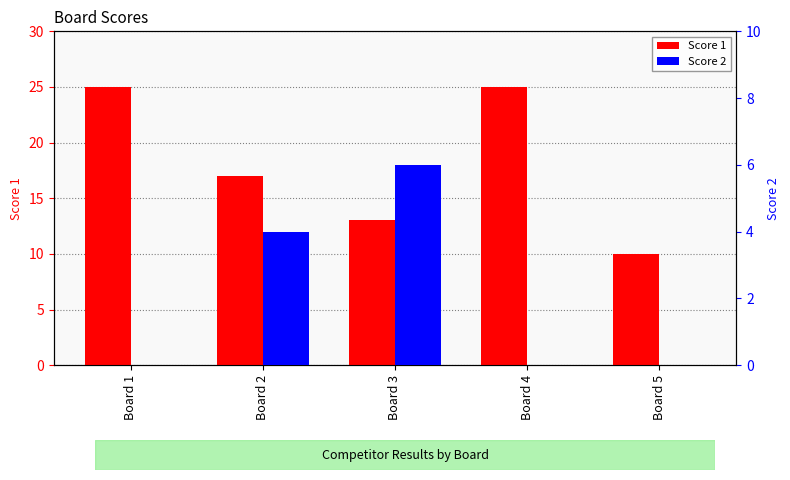

What is the sum of all Score 1 values?

90